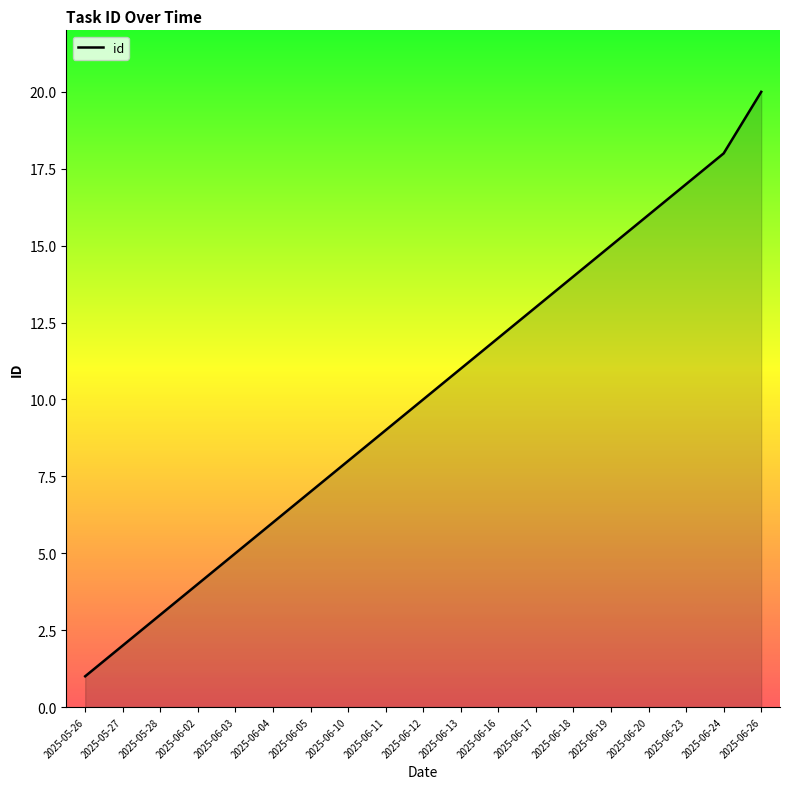

Approximately how many times larger is the value at 2025-06-18 compared to 2025-06-24?

0.8